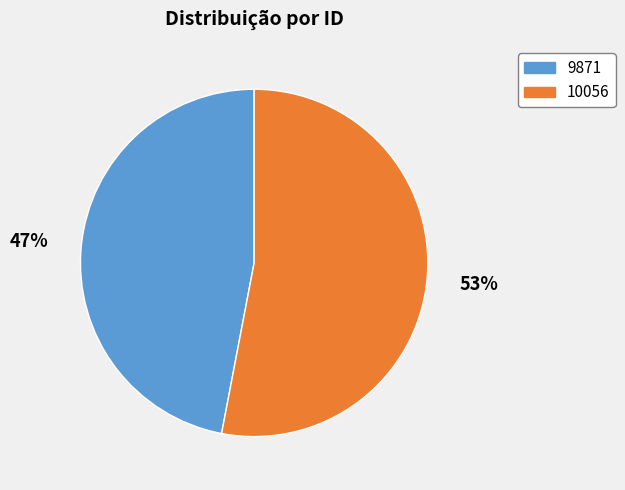

Is there any slice that represents more than half of the pie?

Yes